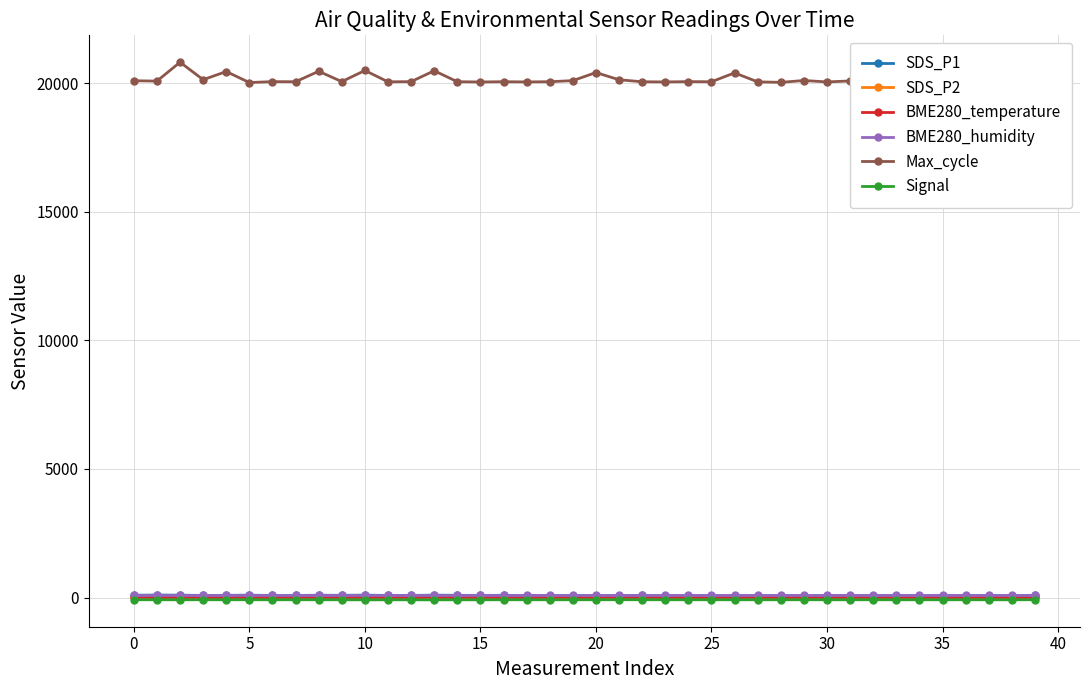

What is the maximum value for Signal?

-84.0